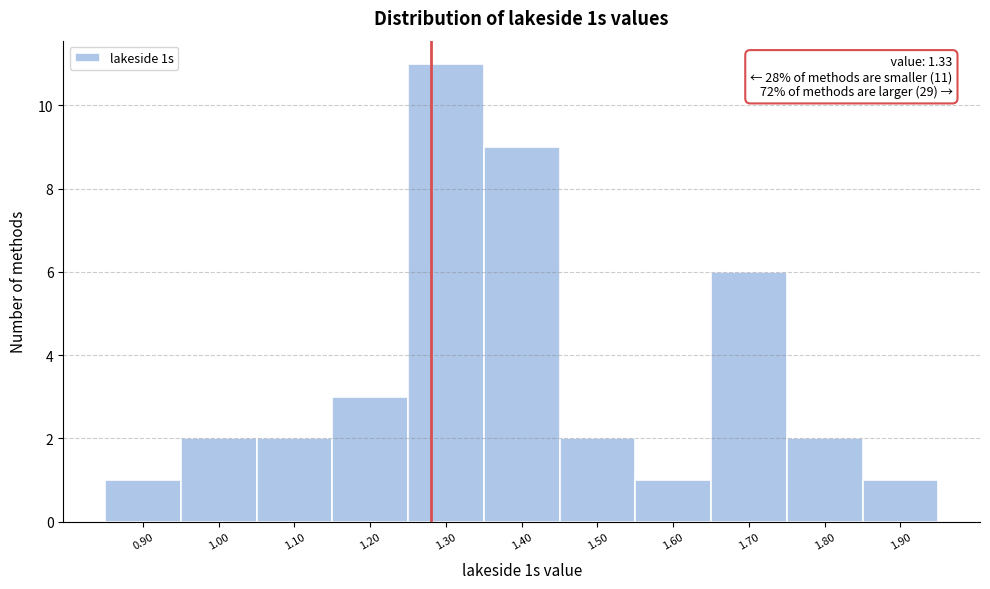

Reading left to right, what are all the values shown in this chart?

1	2	2	3	11	9	2	1	6	2	1